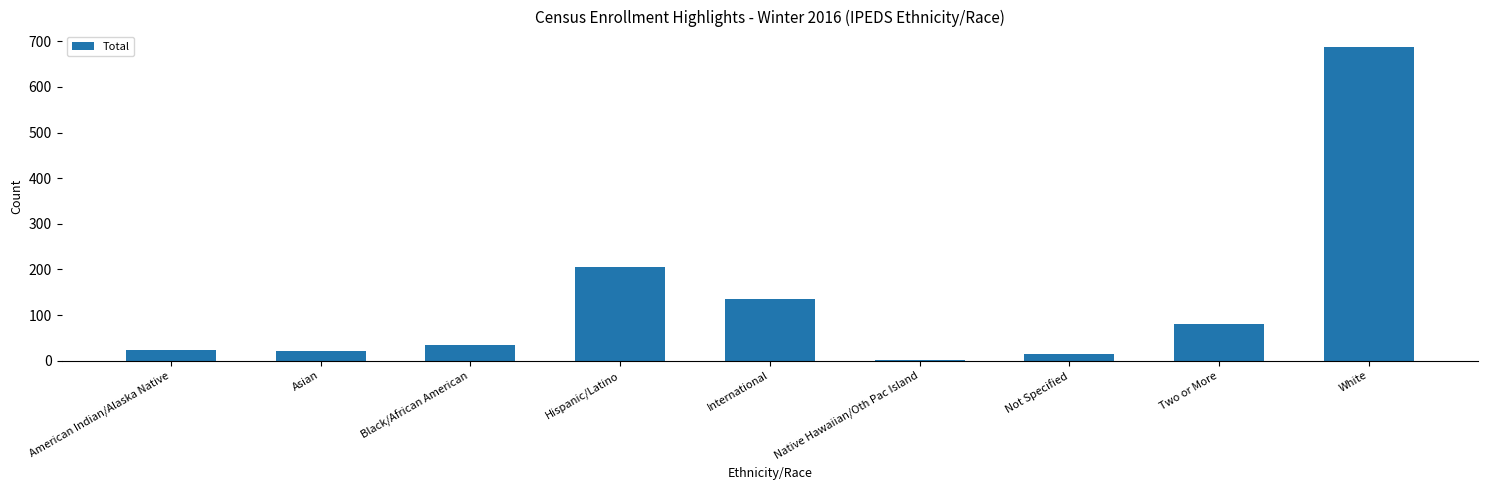

What is the difference between the values at American Indian/Alaska Native and Two or More?

56